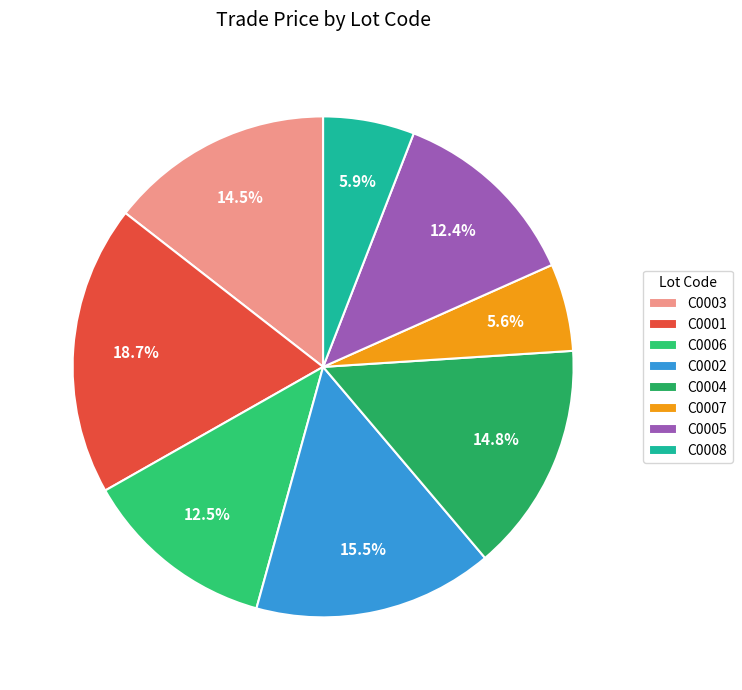

What percentage is the C0008 slice, to the nearest percent?

6%